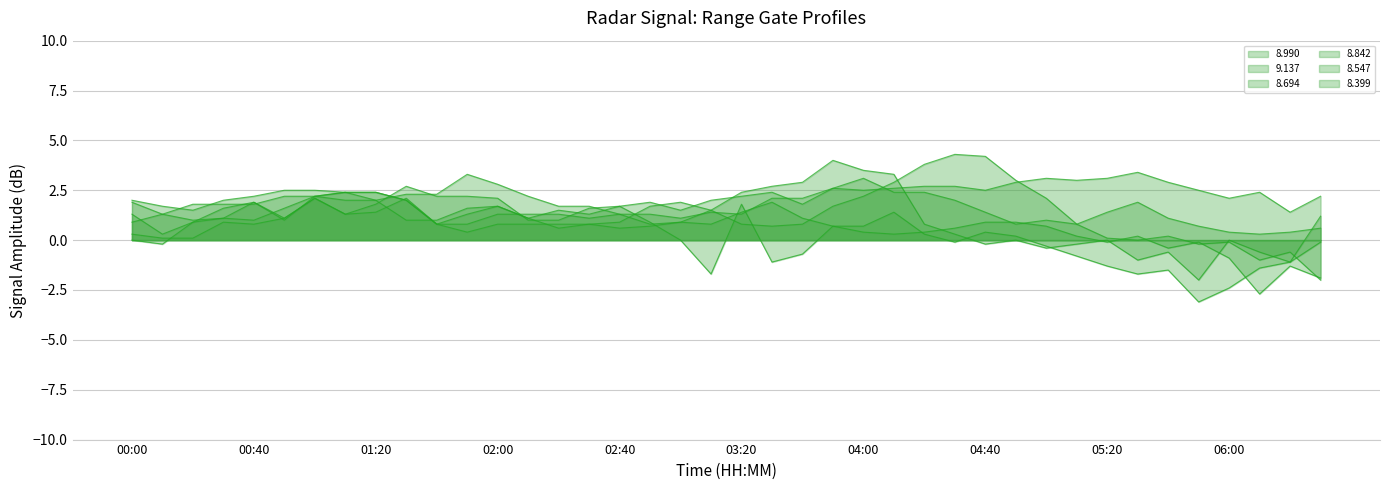

What position from the left is 04:40?

29